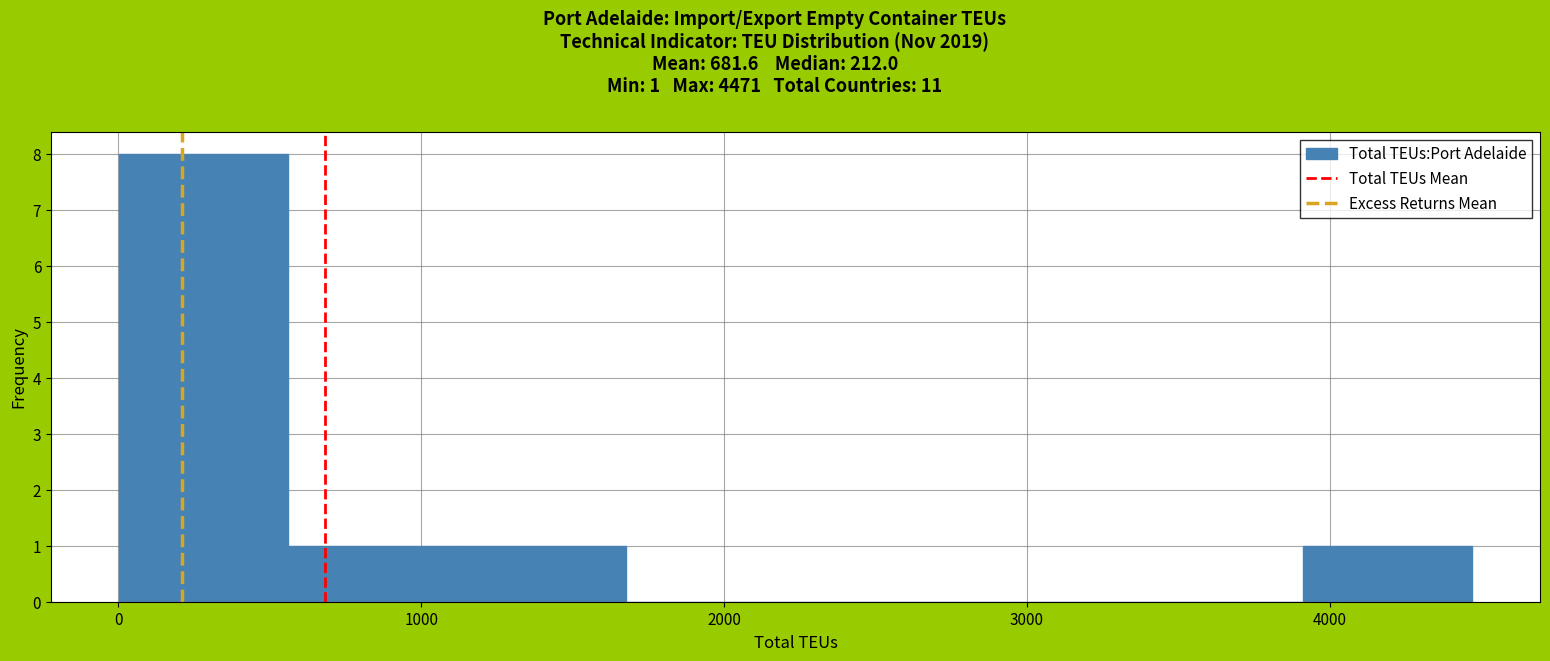

Which range on the x-axis has the tallest bar?

0 to 600